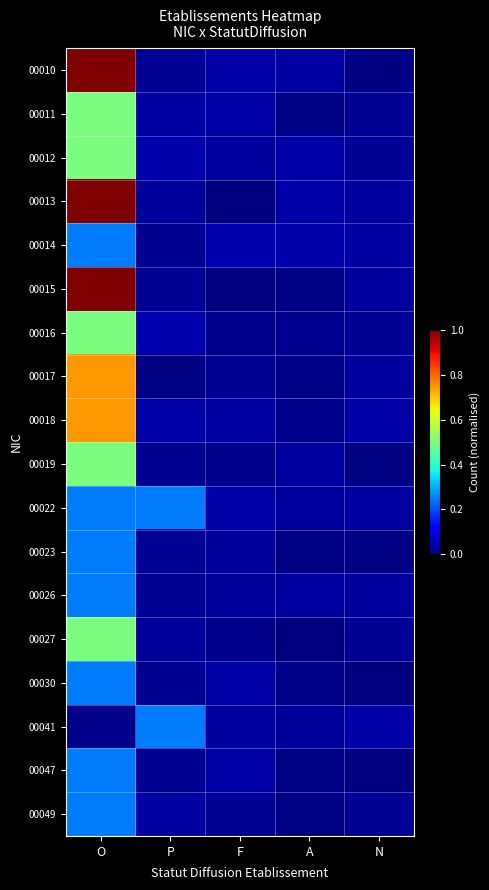

How many categories are shown in the chart?

5